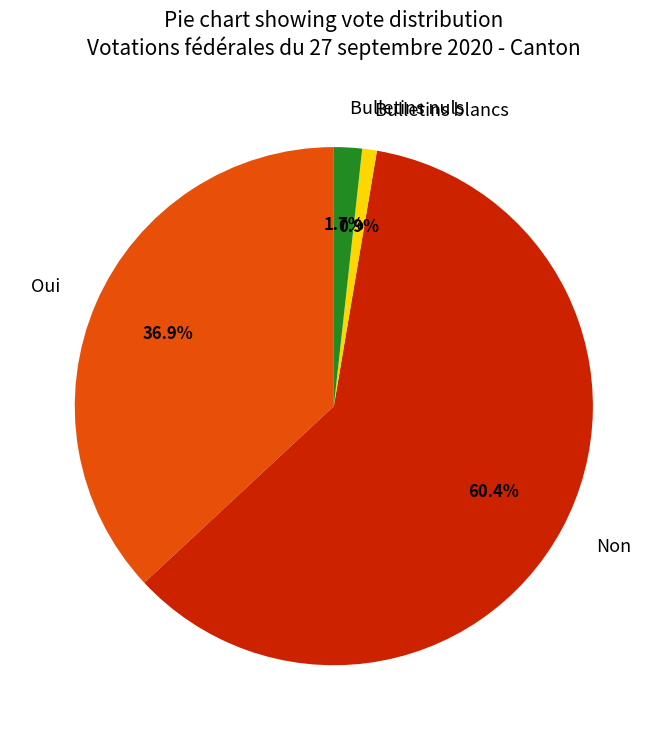

Which slice represents more than half of the pie?

Non